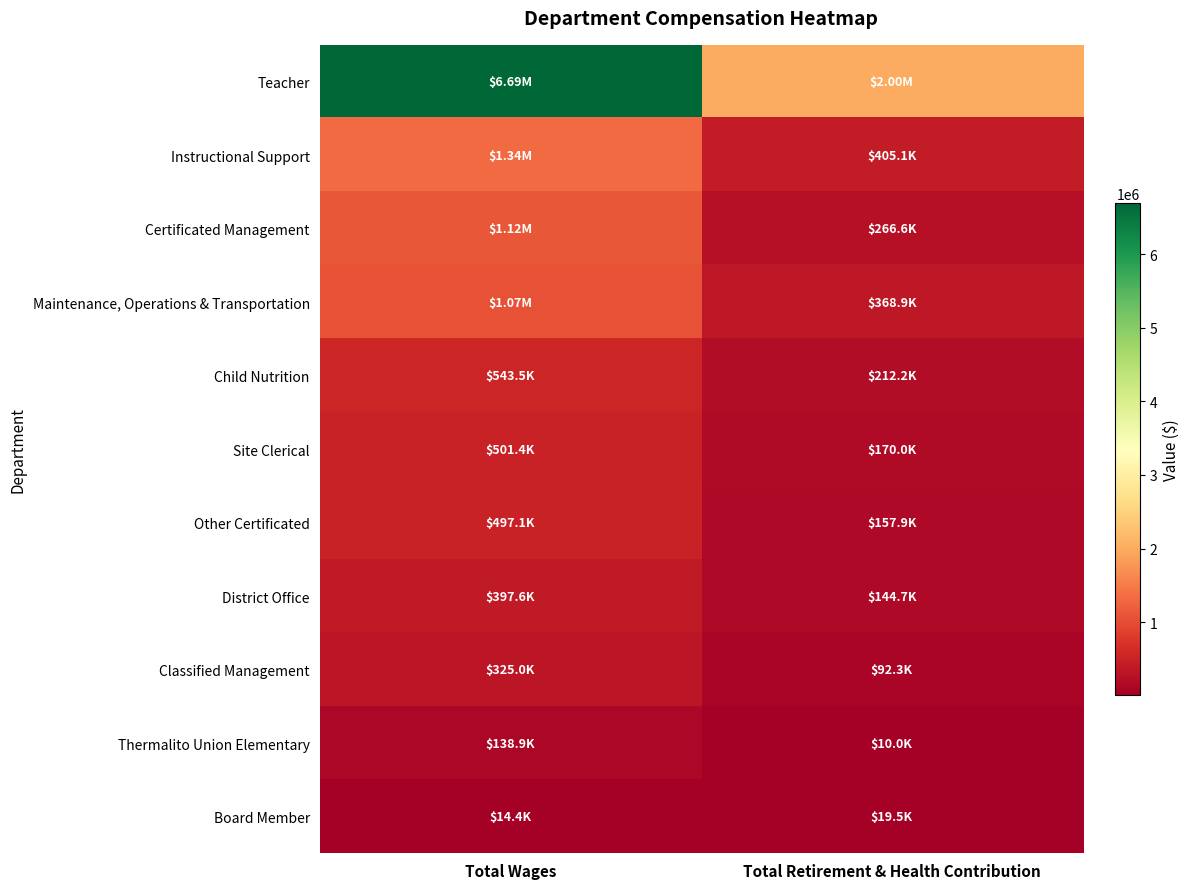

Reading left to right, extract all data points from this chart.

Teacher: Total Wages=6693547	Total Retirement & Health Contribution=2002910
Instructional Support: Total Wages=1338546	Total Retirement & Health Contribution=405111
Certificated Management: Total Wages=1116945	Total Retirement & Health Contribution=266598
Maintenance, Operations & Transportation: Total Wages=1072880	Total Retirement & Health Contribution=368860
Child Nutrition: Total Wages=543542	Total Retirement & Health Contribution=212151
Site Clerical: Total Wages=501431	Total Retirement & Health Contribution=170042
Other Certificated: Total Wages=497136	Total Retirement & Health Contribution=157934
District Office: Total Wages=397551	Total Retirement & Health Contribution=144691
Classified Management: Total Wages=324971	Total Retirement & Health Contribution=92329
Thermalito Union Elementary: Total Wages=138857	Total Retirement & Health Contribution=9986
Board Member: Total Wages=14400	Total Retirement & Health Contribution=19528